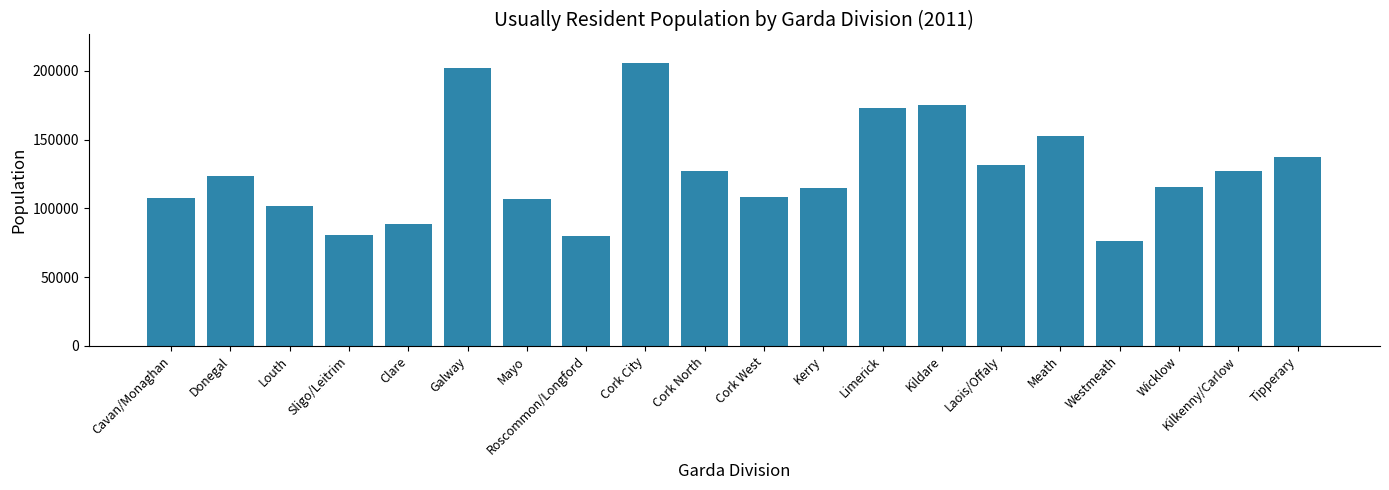

What is the label of the 15th bar from the left?

Laois/Offaly